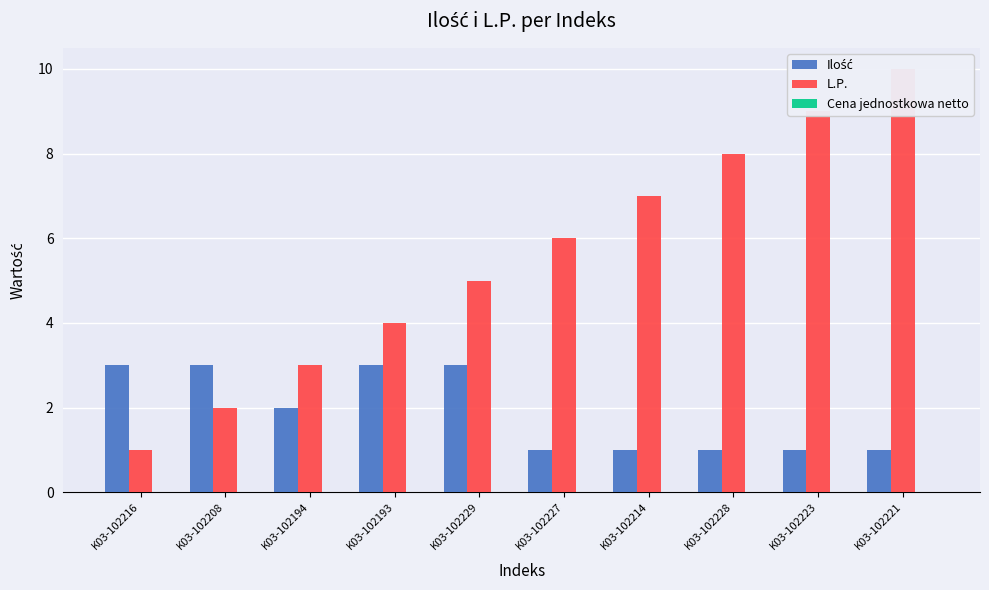

List the labels in order of Ilość value, smallest first.

K03-102227, K03-102214, K03-102228, K03-102223, K03-102221, K03-102194, K03-102216, K03-102208, K03-102193, K03-102229